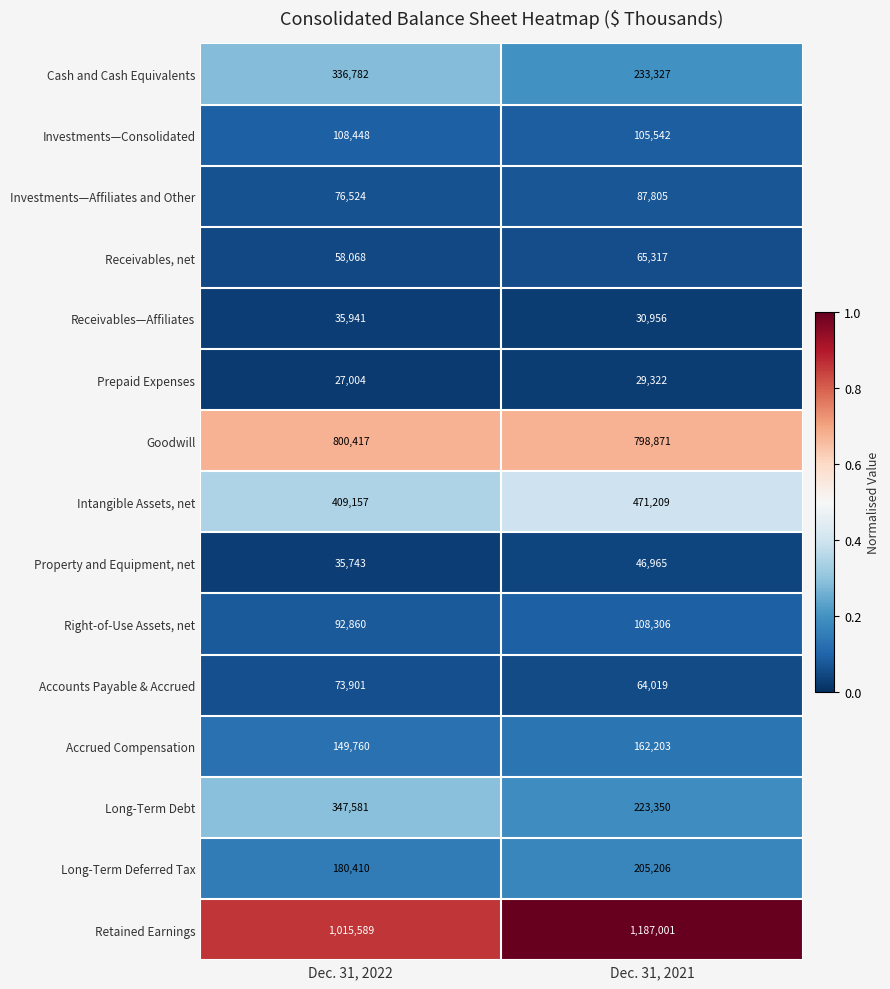

Rank the series at Dec. 31, 2022 from lowest to highest value.

Prepaid Expenses, Property and Equipment, net, Receivables—Affiliates, Receivables, net, Accounts Payable & Accrued, Investments—Affiliates and Other, Right-of-Use Assets, net, Investments—Consolidated, Accrued Compensation, Long-Term Deferred Tax, Cash and Cash Equivalents, Long-Term Debt, Intangible Assets, net, Goodwill, Retained Earnings